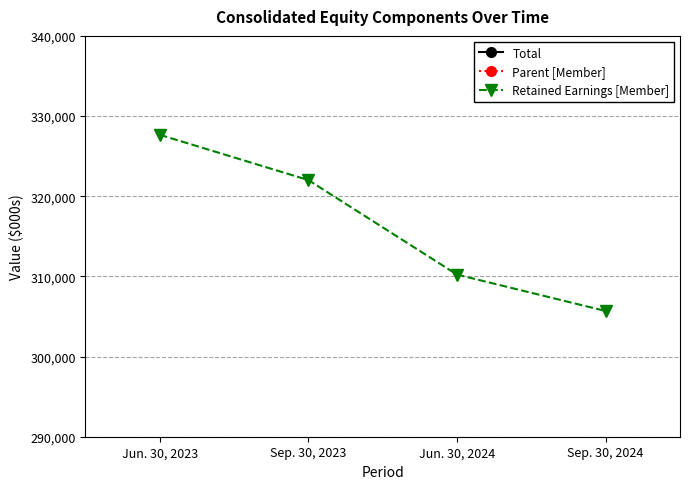

True or false: Total and Retained Earnings [Member] cross at least once.

False